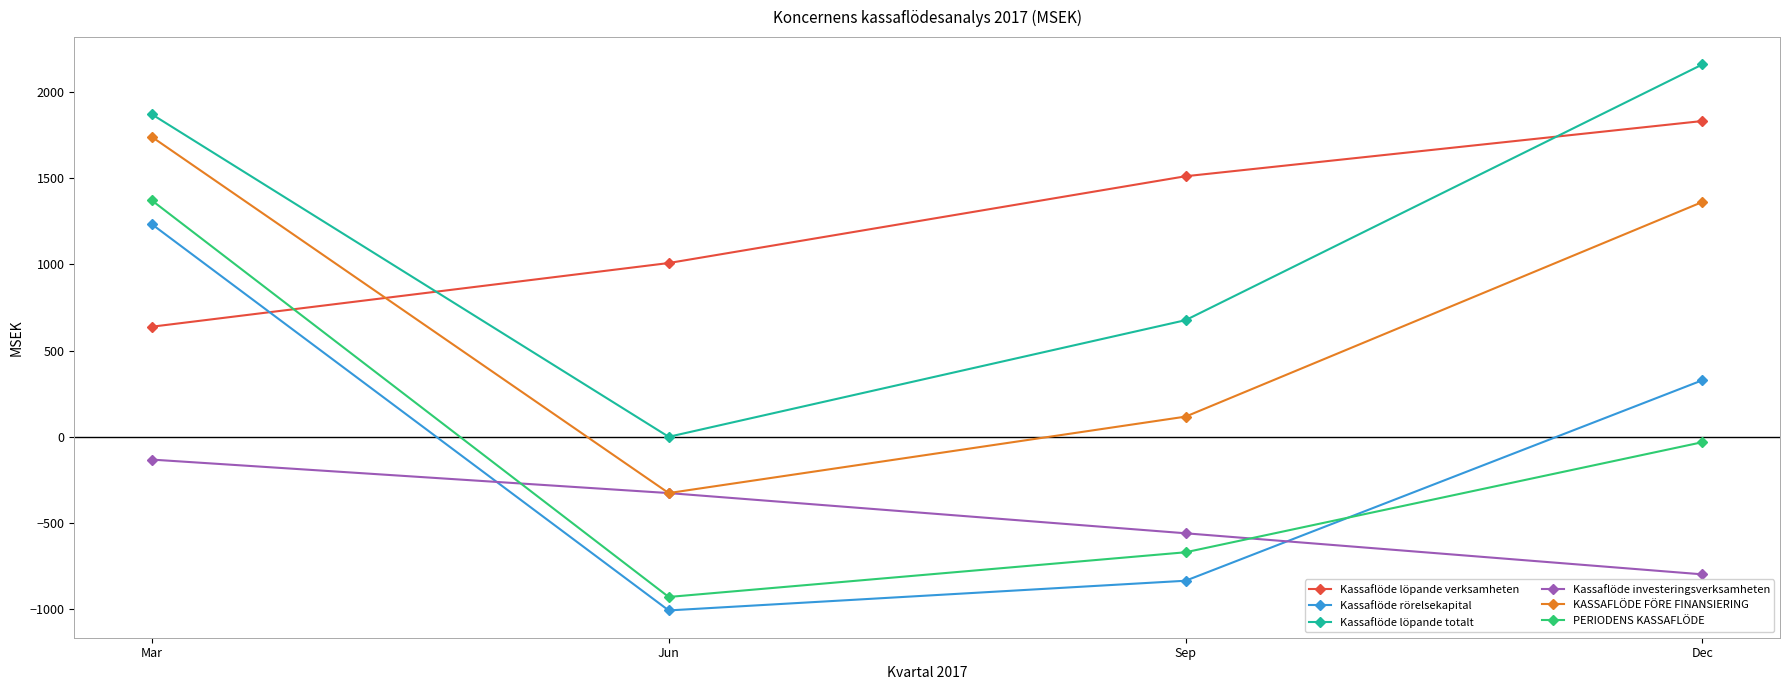

How many KASSAFLÖDE FÖRE FINANSIERING values are between 117 and 1738?

3